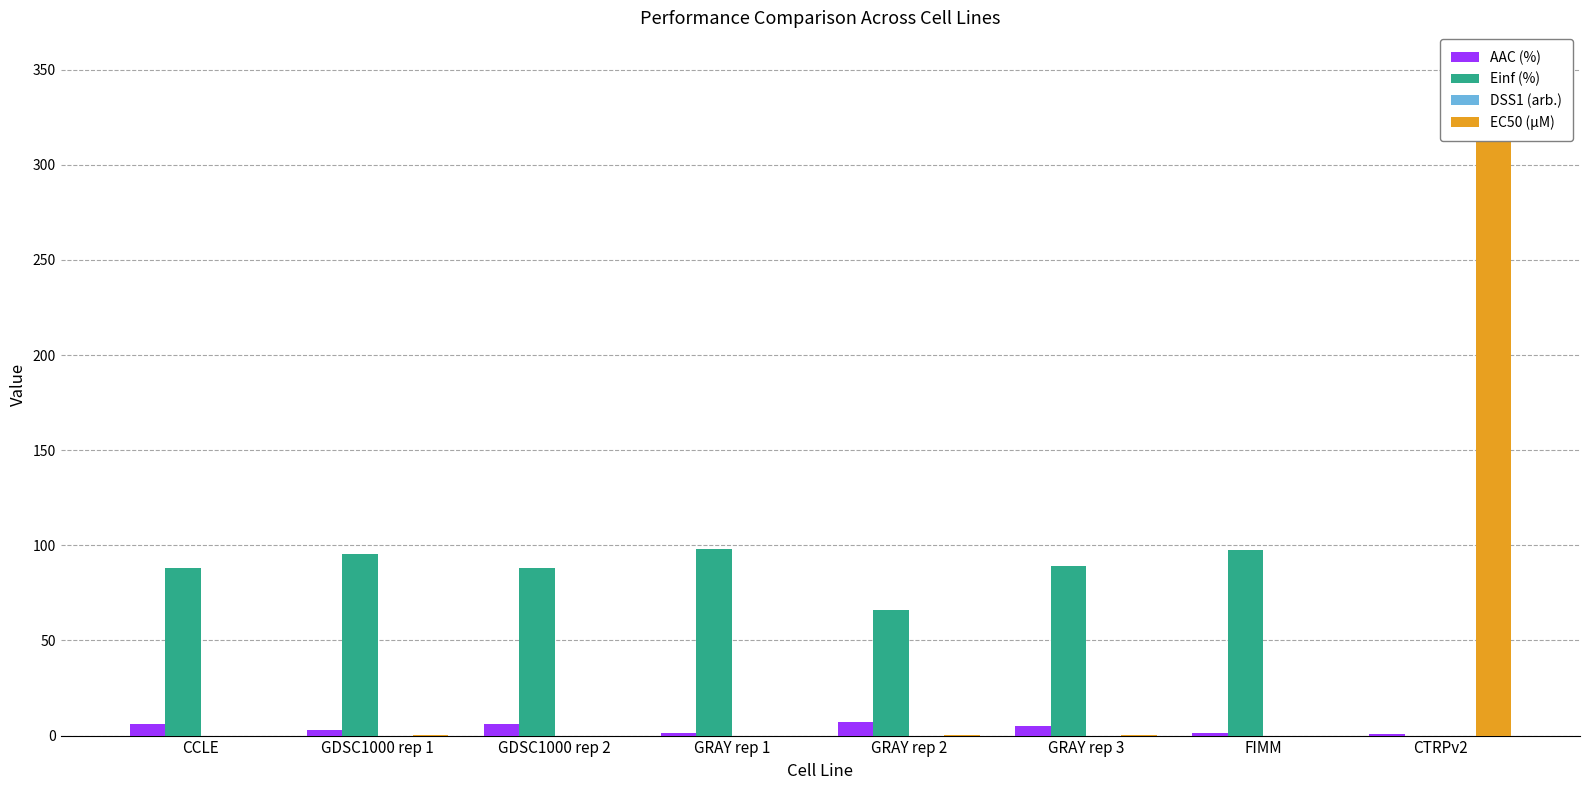

What is the difference between the highest and lowest values at GRAY rep 2?

65.9